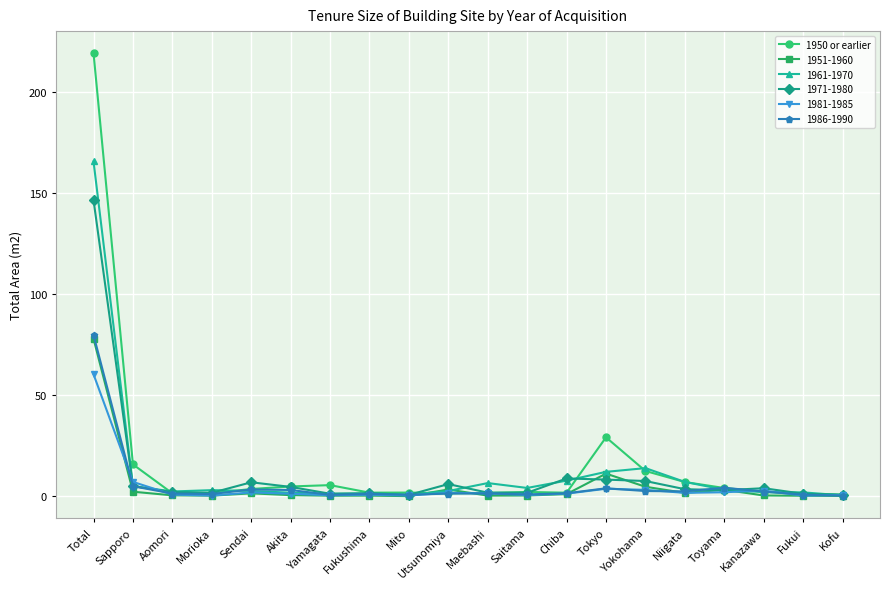

Is the value of 1951-1960 at Niigata greater than the value of 1950 or earlier at Total?

No